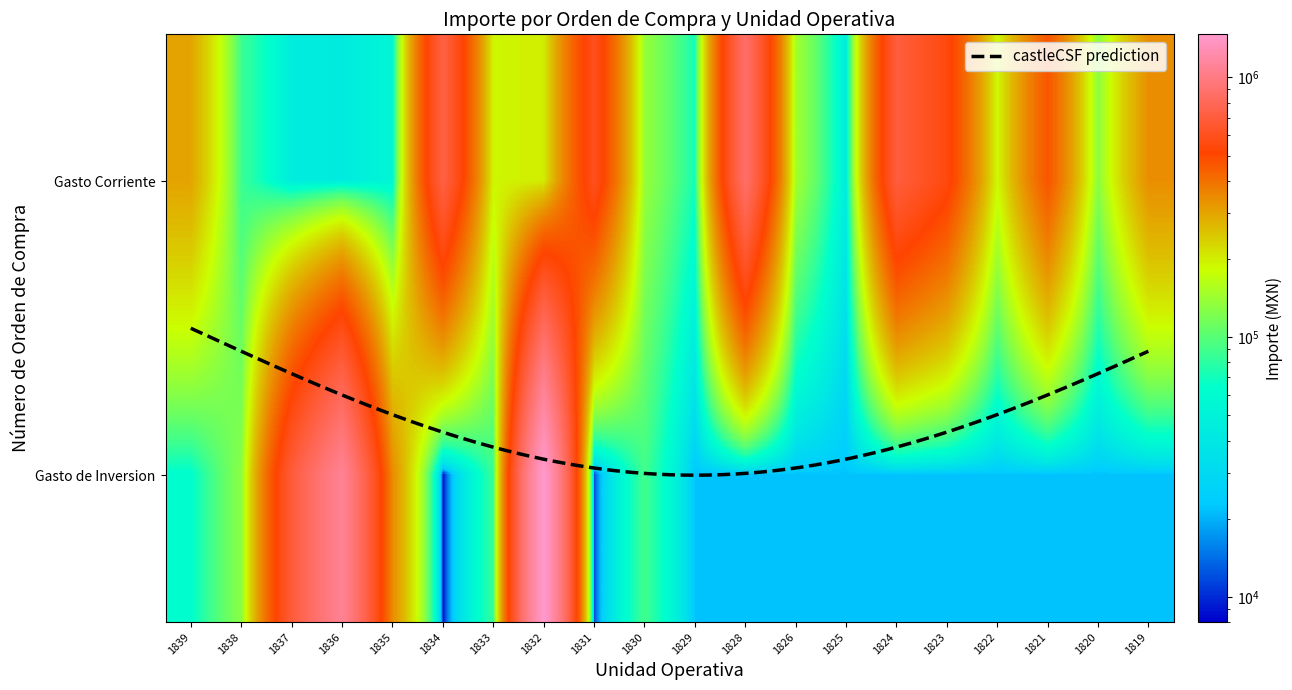

What is the highest value of the Gasto Corriente series?

875000.0